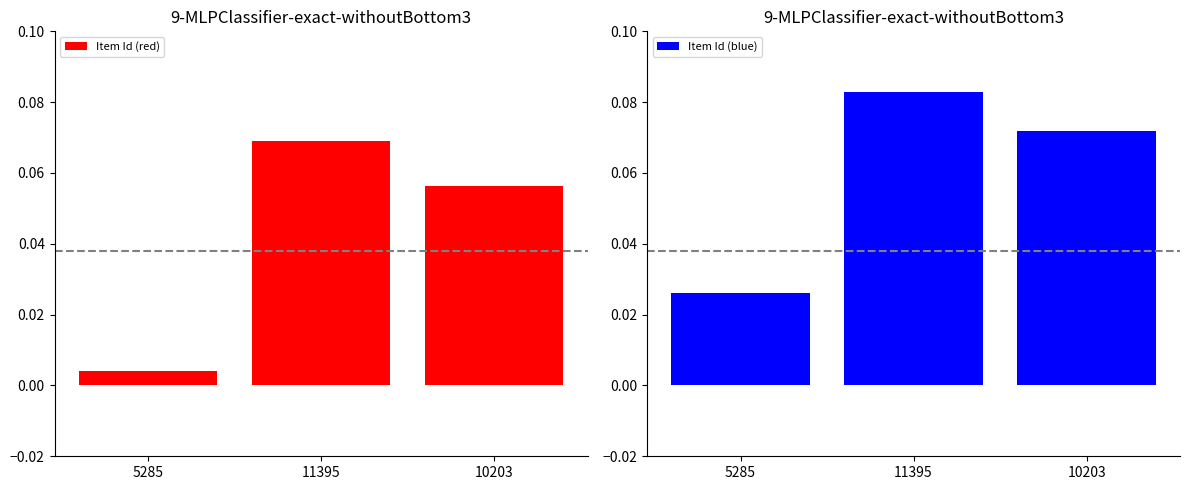

Rank the categories by Item Id (blue) value from lowest to highest.

5285, 10203, 11395